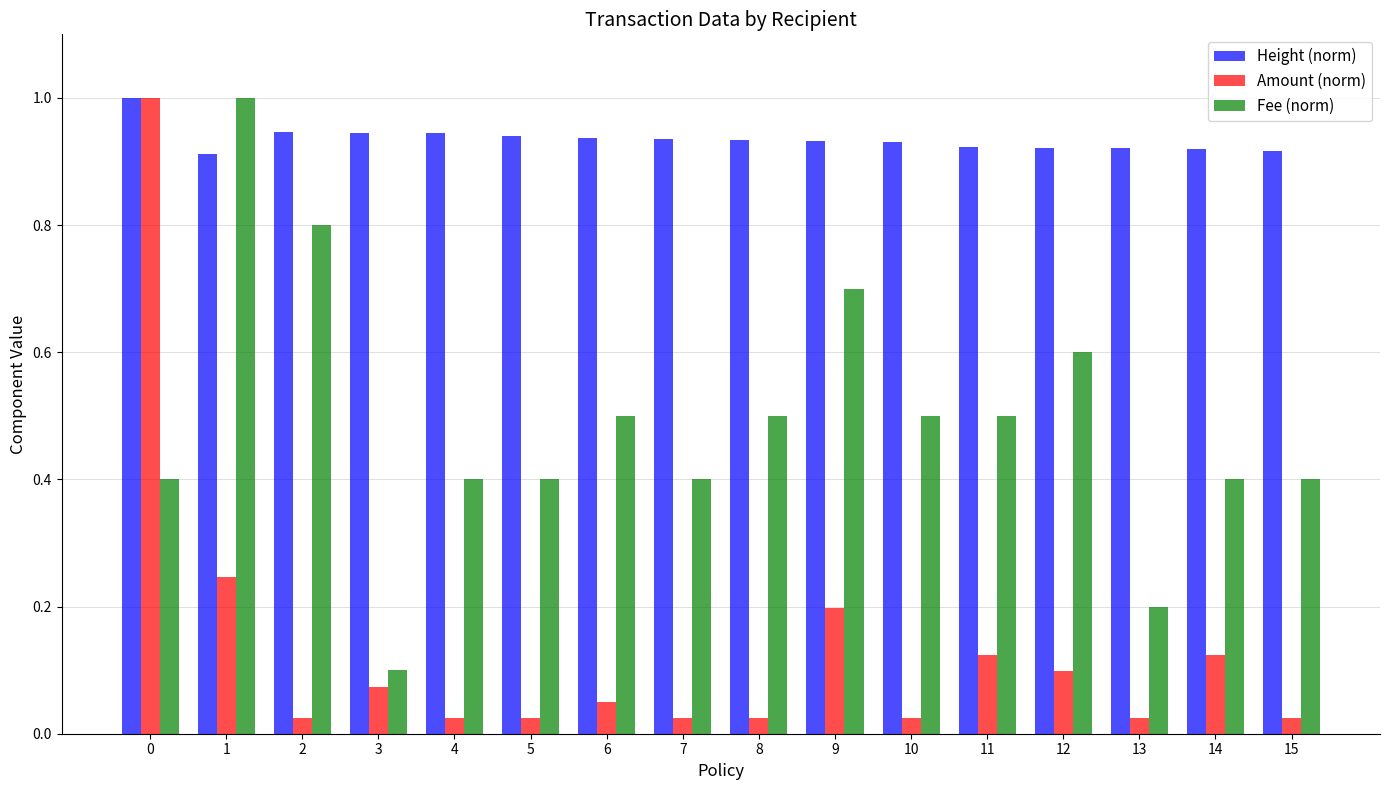

List the series in order of their overall mean, highest first.

Height (norm), Fee (norm), Amount (norm)